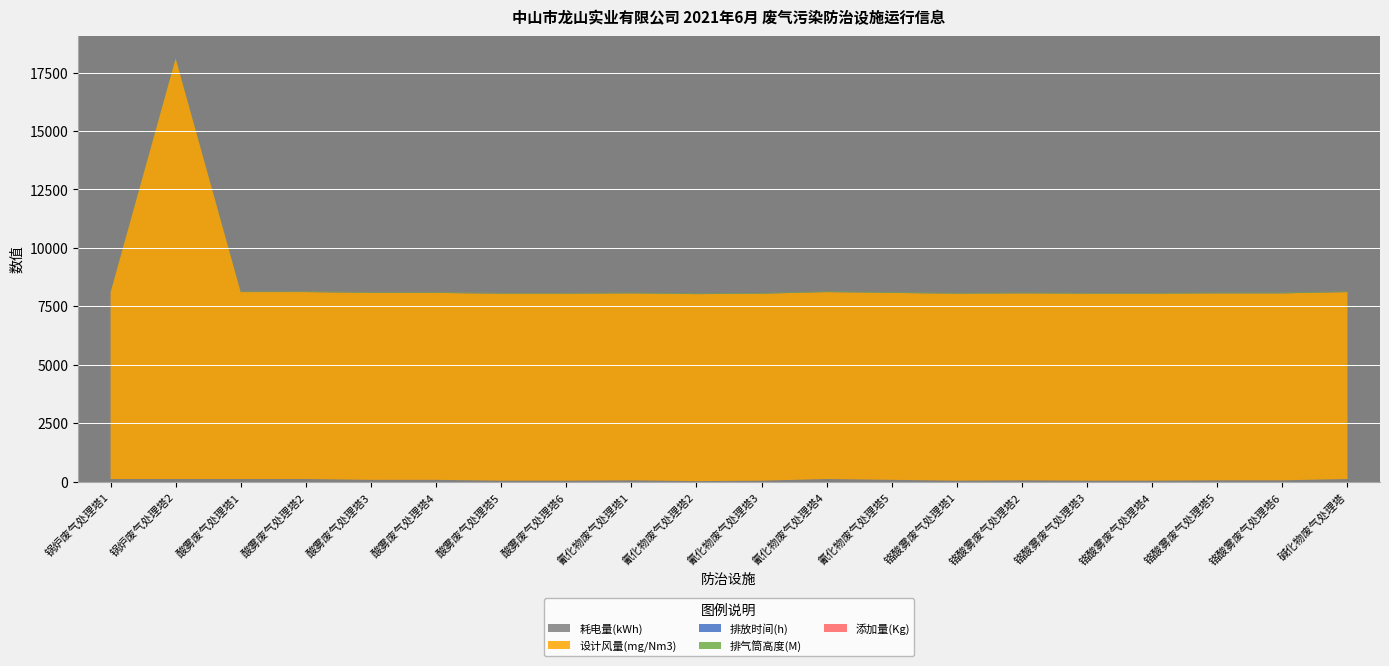

Reading right to left, what are all the values shown in this chart?

耗电量(kWh): 110.0	55.0	55.0	40.0	40.0	55.0	40.0	75.0	110.0	40.0	22.0	55.0	40.0	40.0	75.0	75.0	110.0	110.0	110.0	110.0
设计风量(mg/Nm3): 8000.0	8000.0	8000.0	8000.0	8000.0	8000.0	8000.0	8000.0	8000.0	8000.0	8000.0	8000.0	8000.0	8000.0	8000.0	8000.0	8000.0	8000.0	18000.0	8000.0
排放时间(h): 8.5	8.5	8.5	8.5	8.5	8.5	8.5	8.5	8.5	8.5	8.5	8.5	8.5	8.5	8.5	8.5	8.5	8.5	8.5	8.5
排气筒高度(M): 25.0	25.0	25.0	25.0	25.0	25.0	25.0	25.0	25.0	25.0	25.0	25.0	25.0	25.0	25.0	25.0	25.0	25.0	25.0	25.0
添加量(Kg): 2.0	0.5	0.5	0.5	0.5	0.5	0.5	0.1	0.1	0.1	0.1	0.1	3.0	3.0	5.0	4.5	3.0	2.5	0.0	0.0